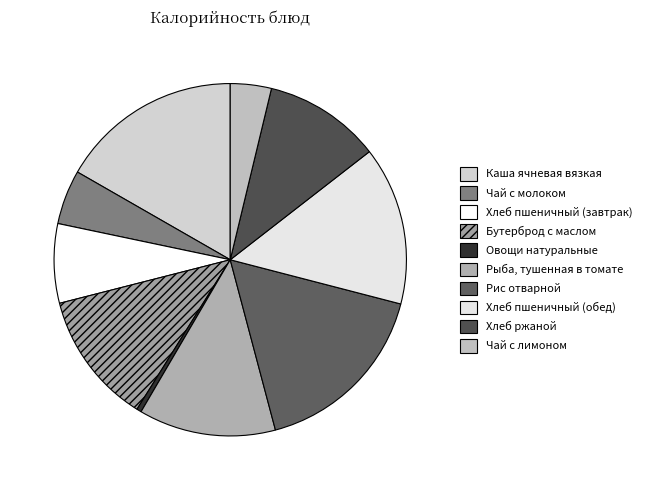

Which slice is the largest?

Рис отварной